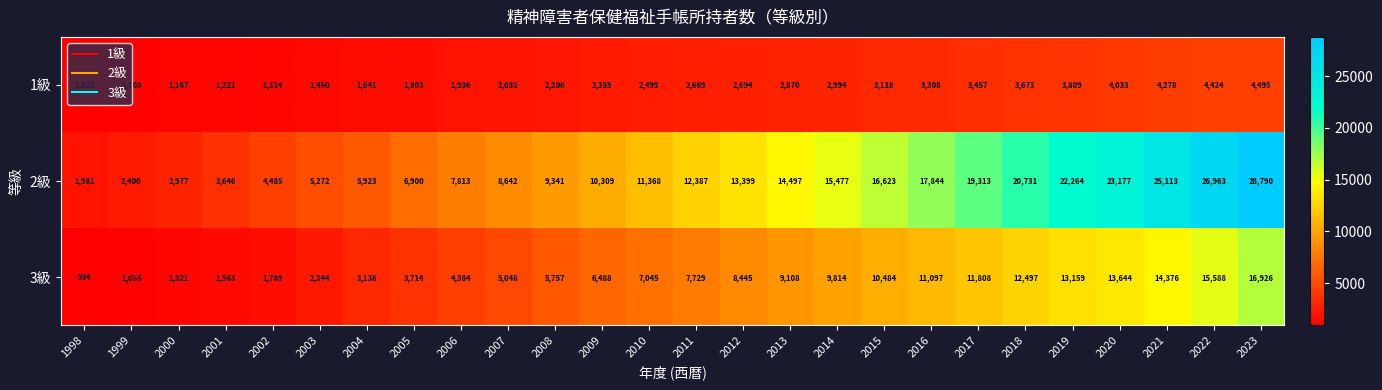

What is the minimum value shown in the chart?

934